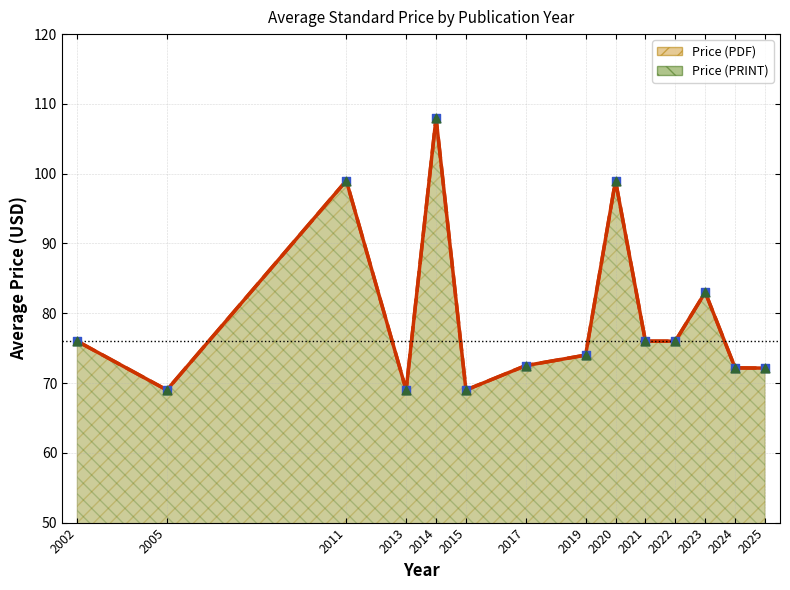

Is the value of Price (PRINT) at 15 greater than the value of Price (PDF) at 16?

No